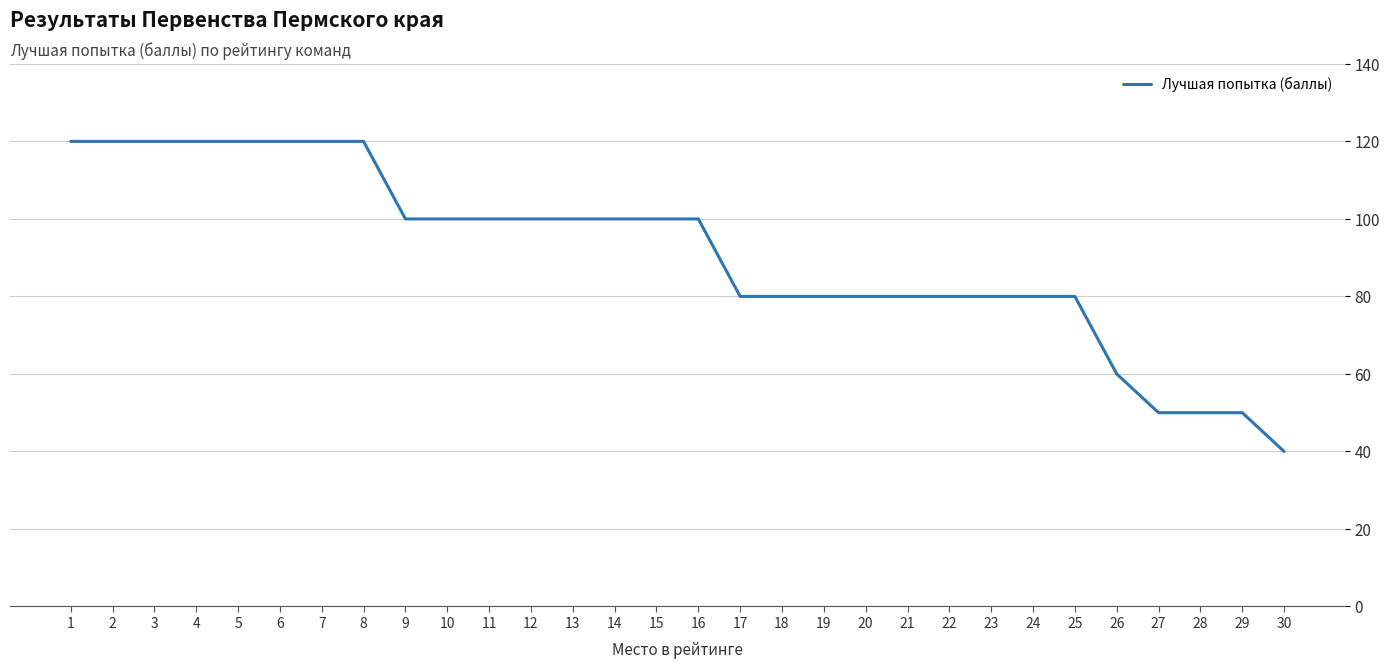

What is the sum of the values at 6 and 1?

240